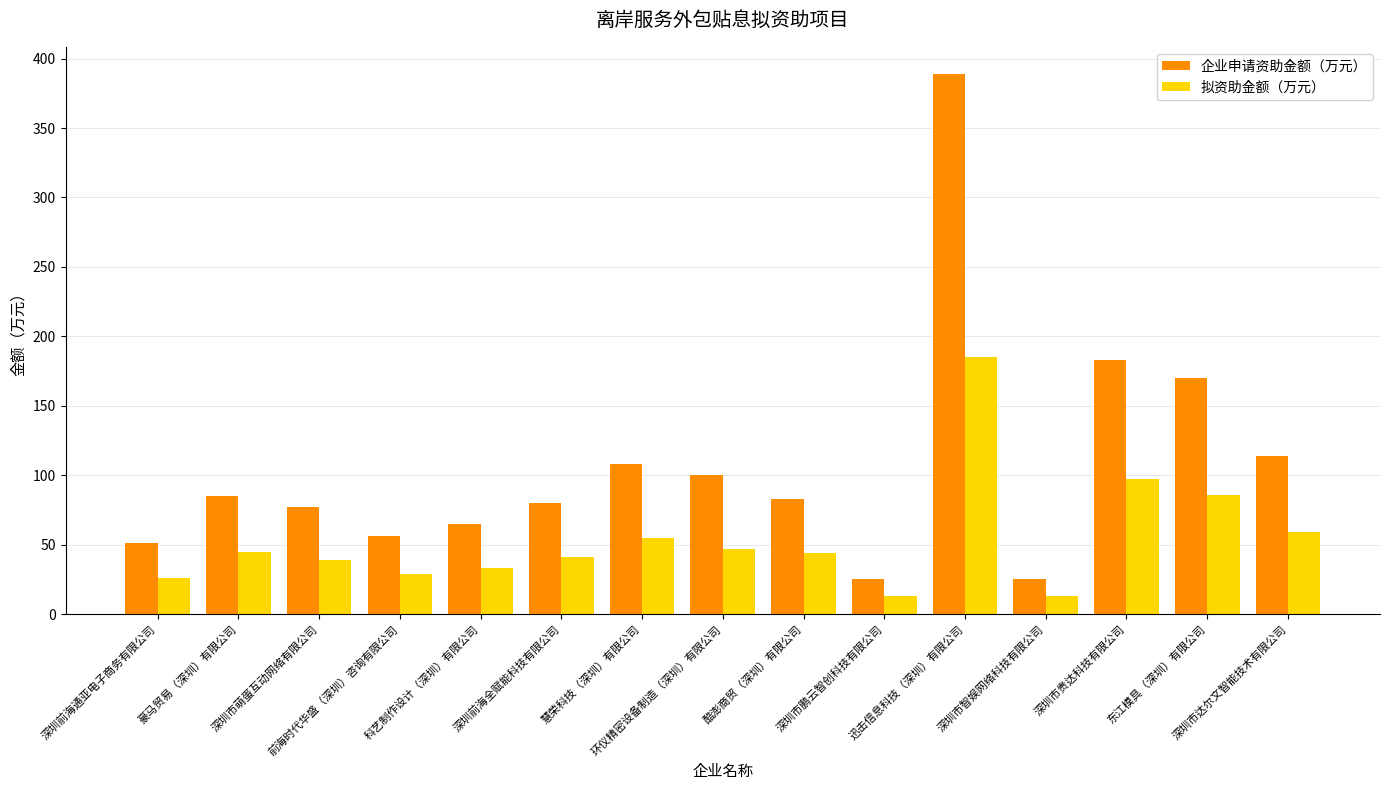

List the series in order of their peak value, highest first.

企业申请资助金额（万元）, 拟资助金额（万元）